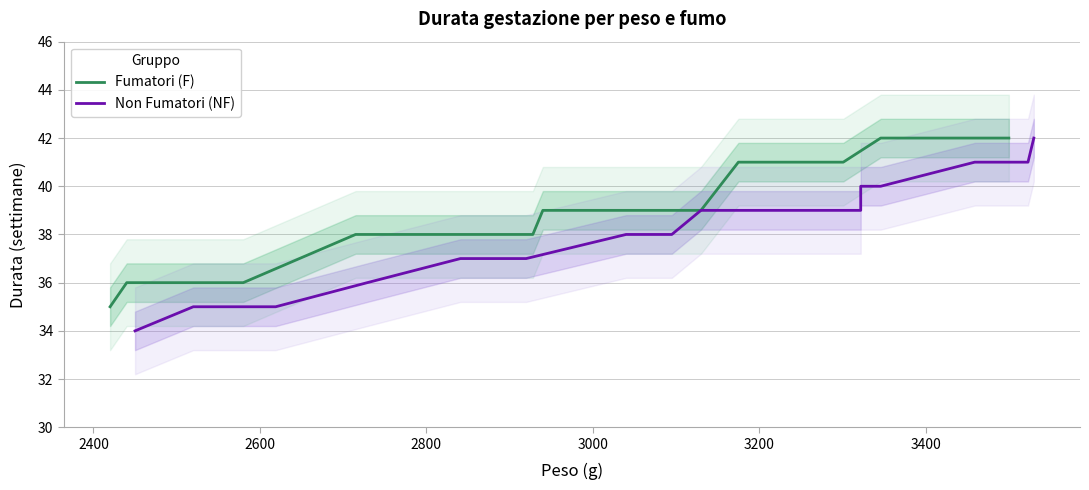

What is the difference between the second highest and minimum values in the Non Fumatori (NF) series?

8